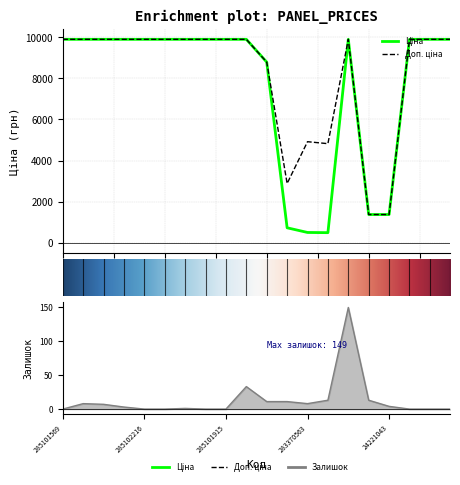

Where does the Ціна series first go above 9908?

285101569